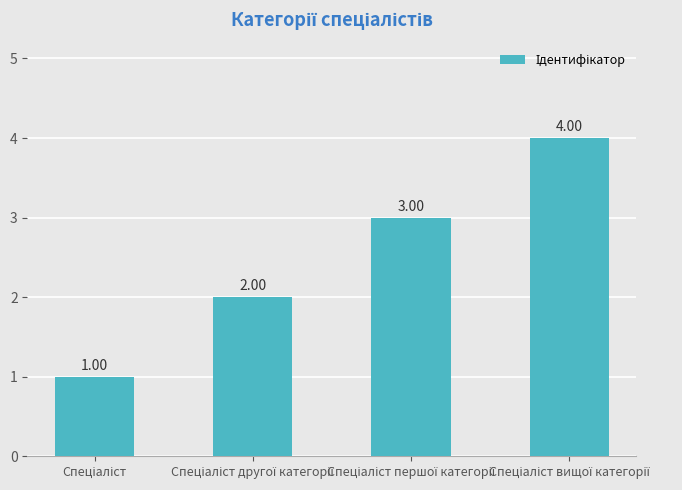

What is the sum of all values?

10